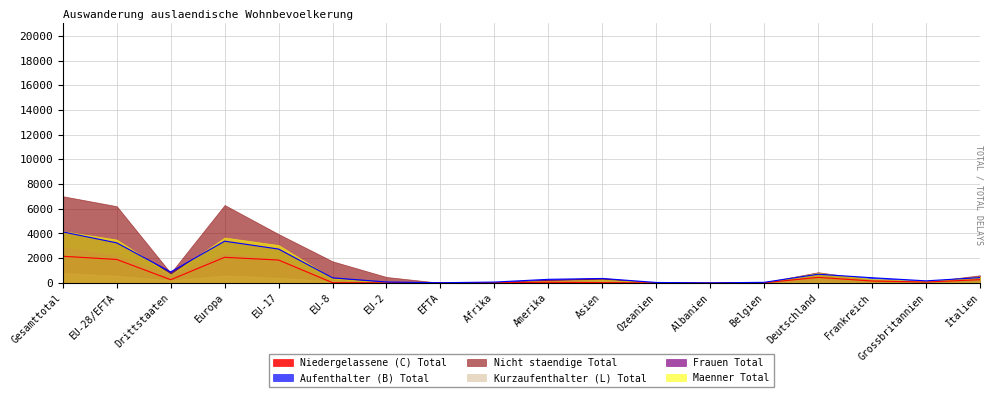

Rank the series by their maximum value, from highest to lowest.

Nicht staendige Total, Maenner Total, Aufenthalter (B) Total, Frauen Total, Niedergelassene (C) Total, Kurzaufenthalter (L) Total